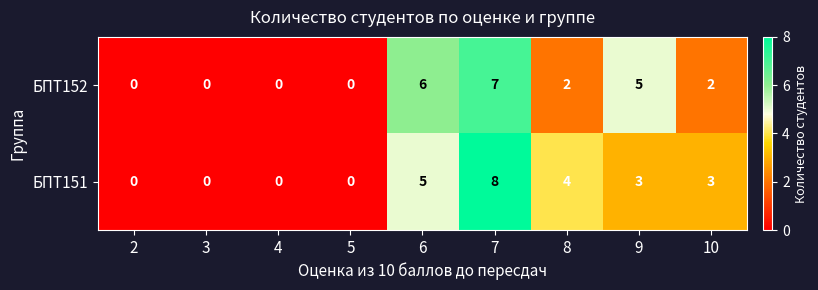

What is the greatest value displayed?

8